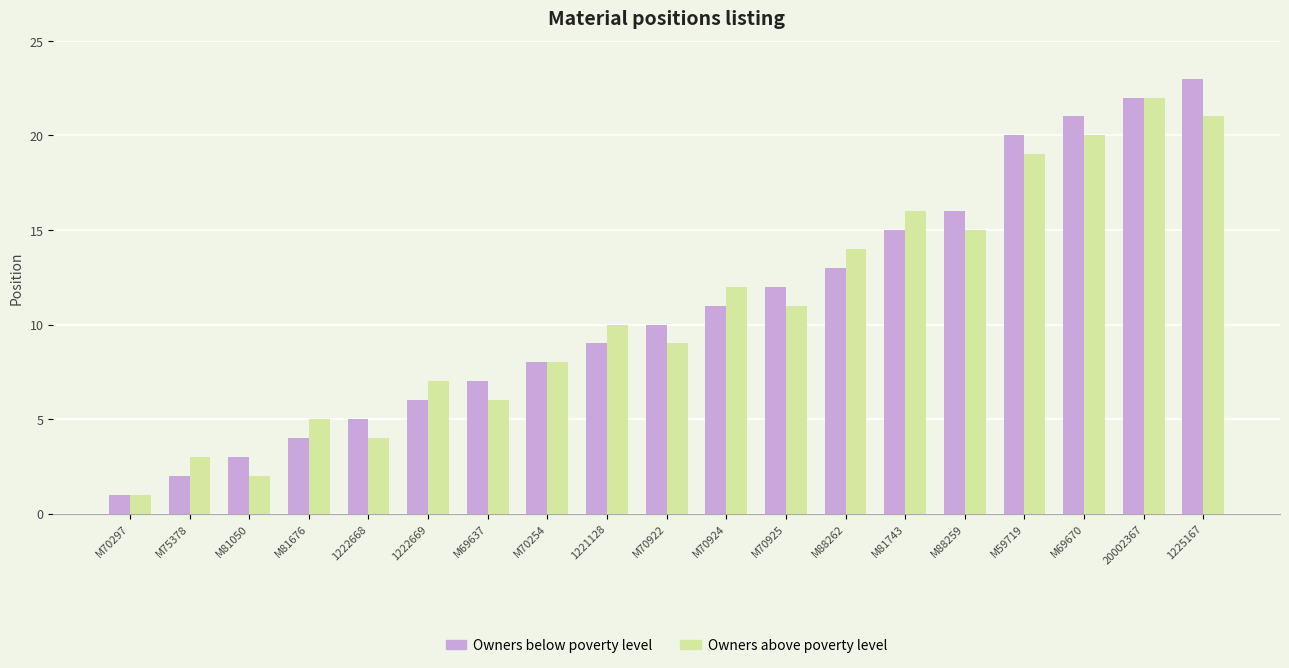

Which series has the largest range (max minus min)?

Owners below poverty level